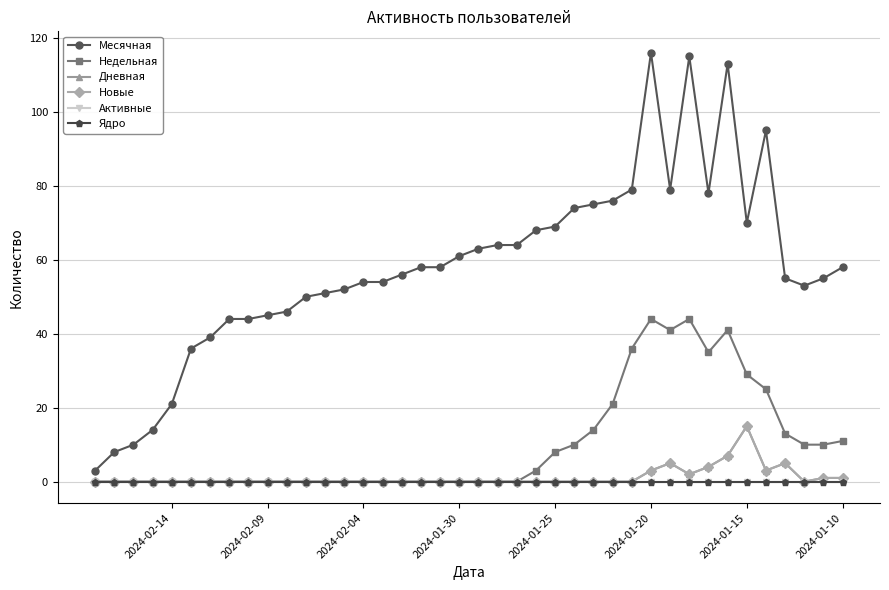

True or false: Ядро has more than 1 points higher than both neighbors.

False